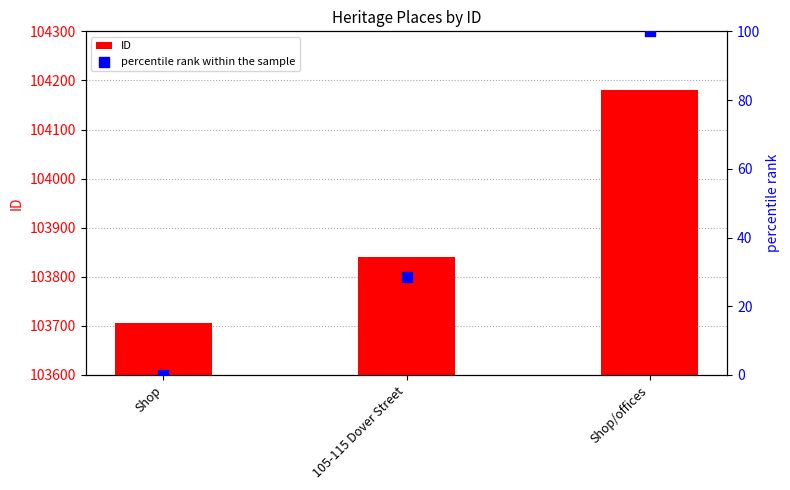

At which category is the sum across all series the highest?

Shop/offices